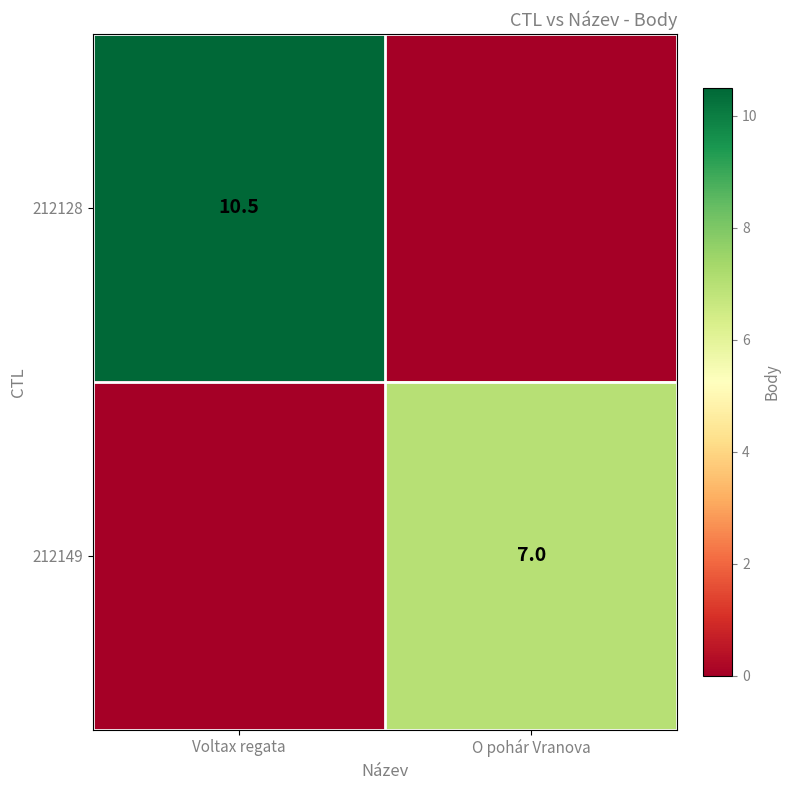

The value of 212128 at Voltax regata is 2.8. True or false?

False